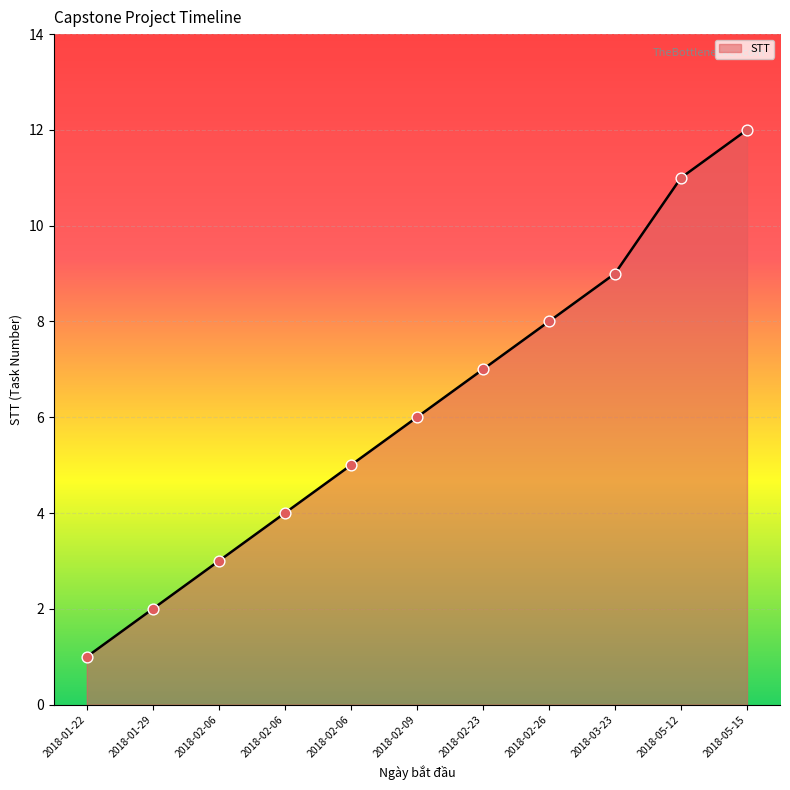

What is the change in value from 2018-02-23 to 2018-02-26?

+1